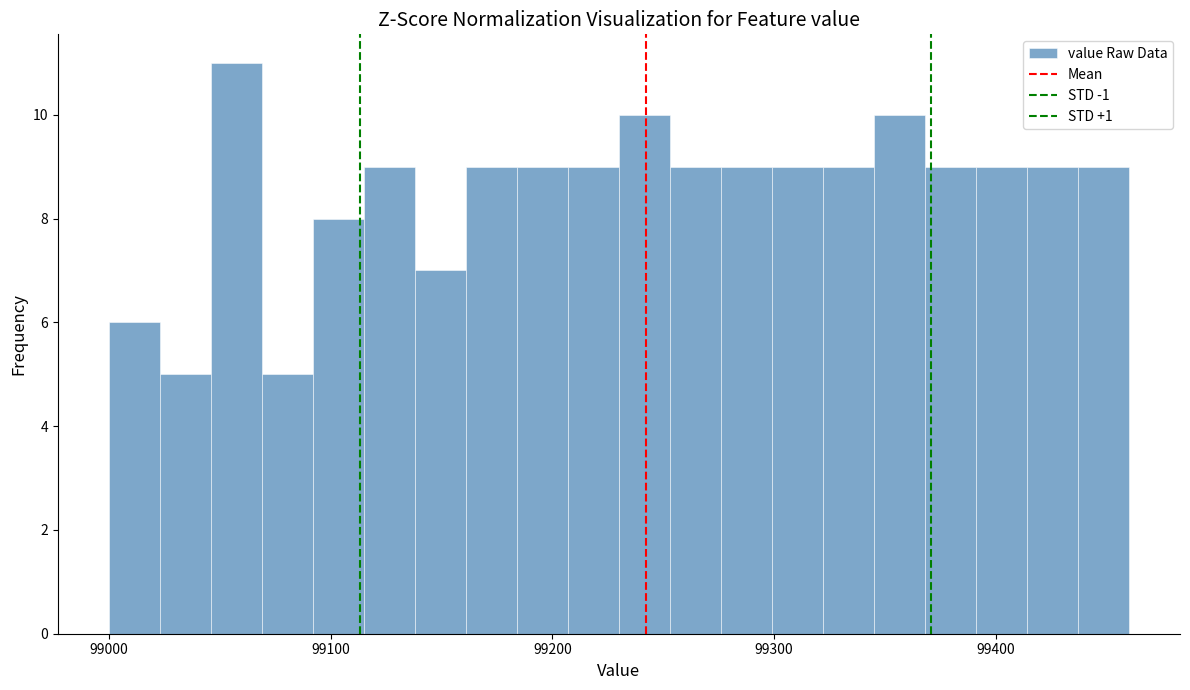

Read against the x-axis, roughly where is the centre of the tallest bar?

99060